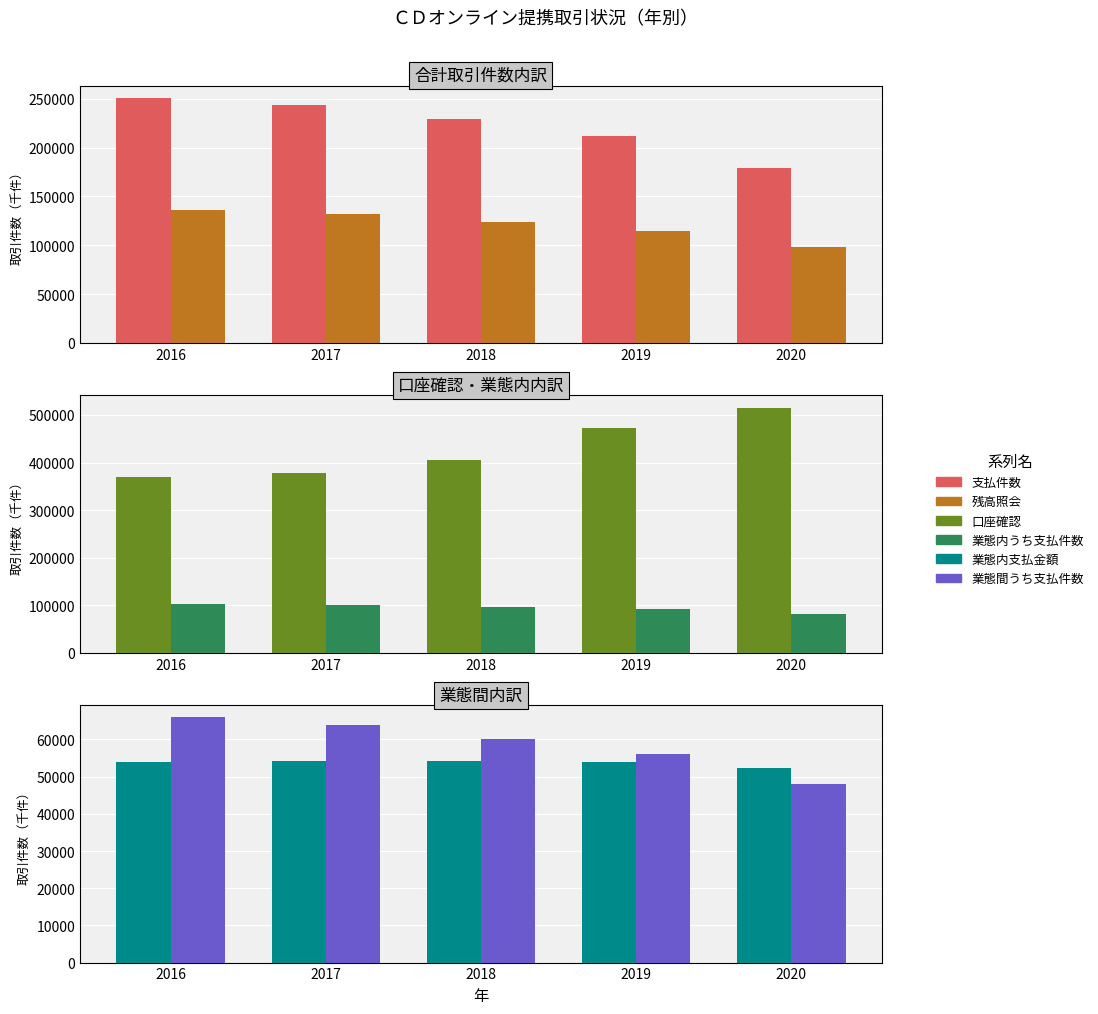

How many bars are there in total?

30